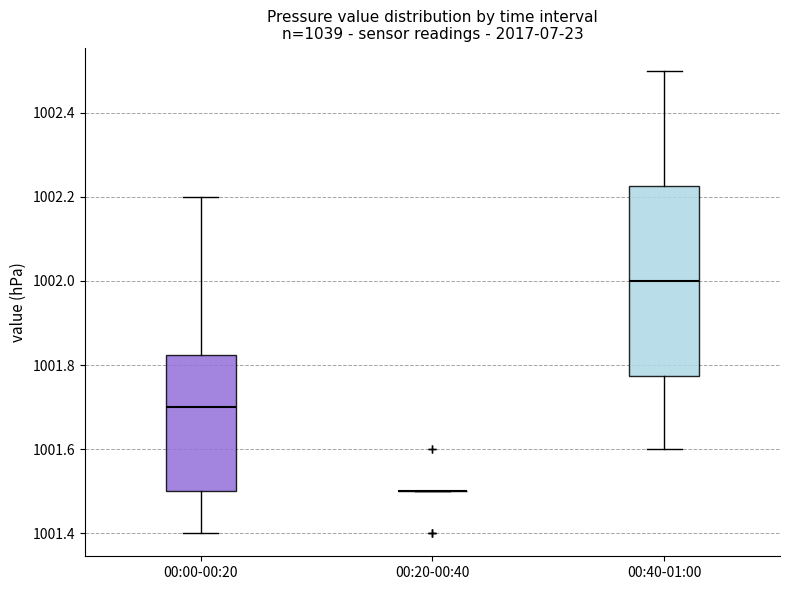

Reading left to right, transcribe this box plot: for each box, give where its median line is, the range the box spans, and where its two whiskers end, as read against the y-axis. The values are not printed on the chart, so give them approximately, as read against the axis.

00:00-00:20: median 1001.70, box 1001.50 to 1001.82, whiskers 1001.40 to 1002.20
00:20-00:40: box collapsed to a line at 1001.50, whiskers 1001.50 to 1001.50
00:40-01:00: median 1002.00, box 1001.78 to 1002.22, whiskers 1001.60 to 1002.50